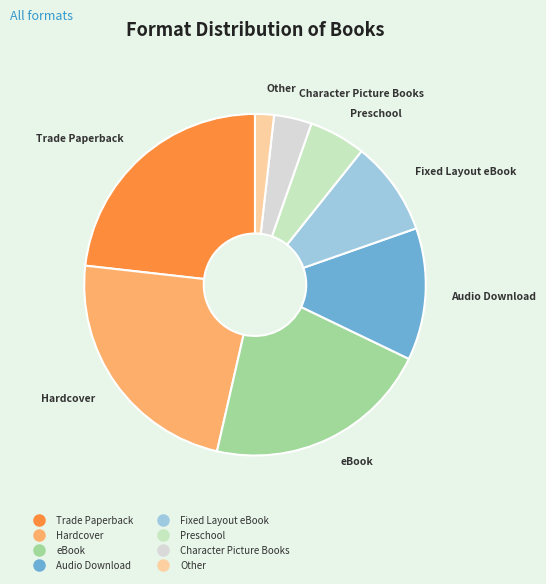

Is it true that Fixed Layout eBook is 1% of the pie?

False